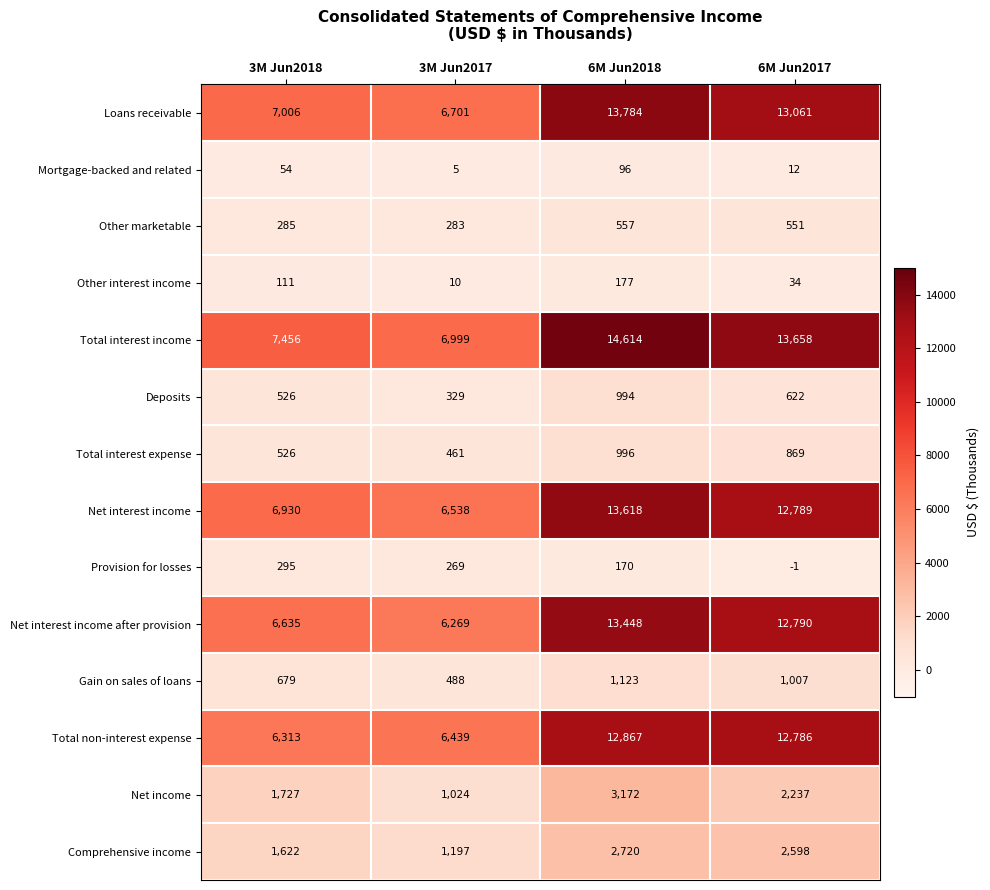

List the series in order of their peak value, lowest first.

Mortgage-backed and related, Other interest income, Provision for losses, Other marketable, Deposits, Total interest expense, Gain on sales of loans, Comprehensive income, Net income, Total non-interest expense, Net interest income after provision, Net interest income, Loans receivable, Total interest income